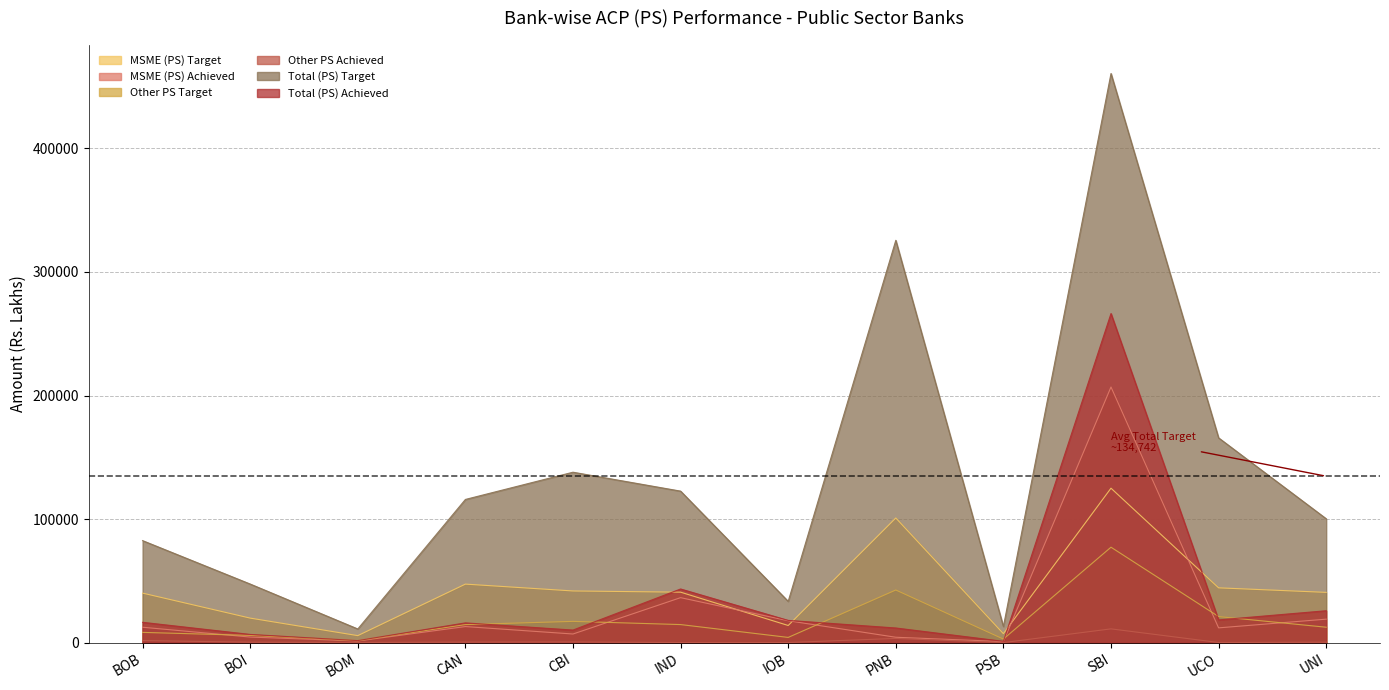

At UNI, list the series in order from largest to smallest.

Total (PS) Target, MSME (PS) Target, Total (PS) Achieved, MSME (PS) Achieved, Other PS Target, Other PS Achieved